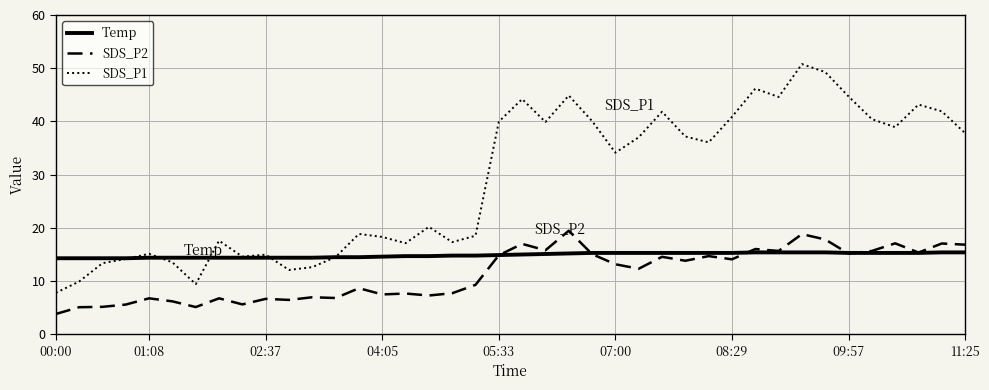

List the series in order of their peak value, lowest first.

Temp, SDS_P2, SDS_P1